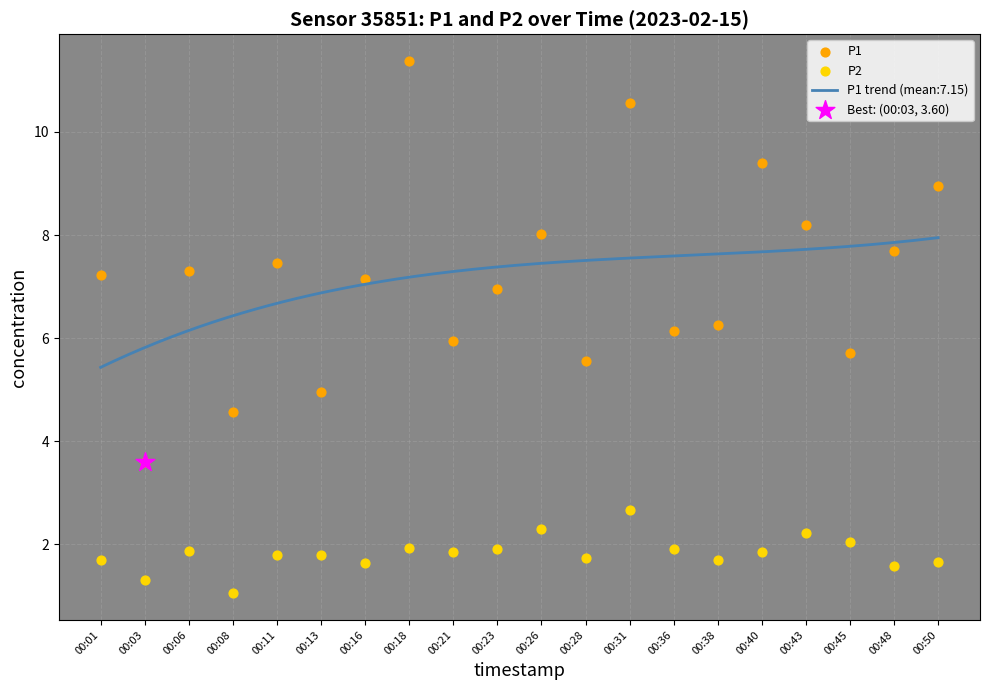

Which series has the largest total across all categories?

P1